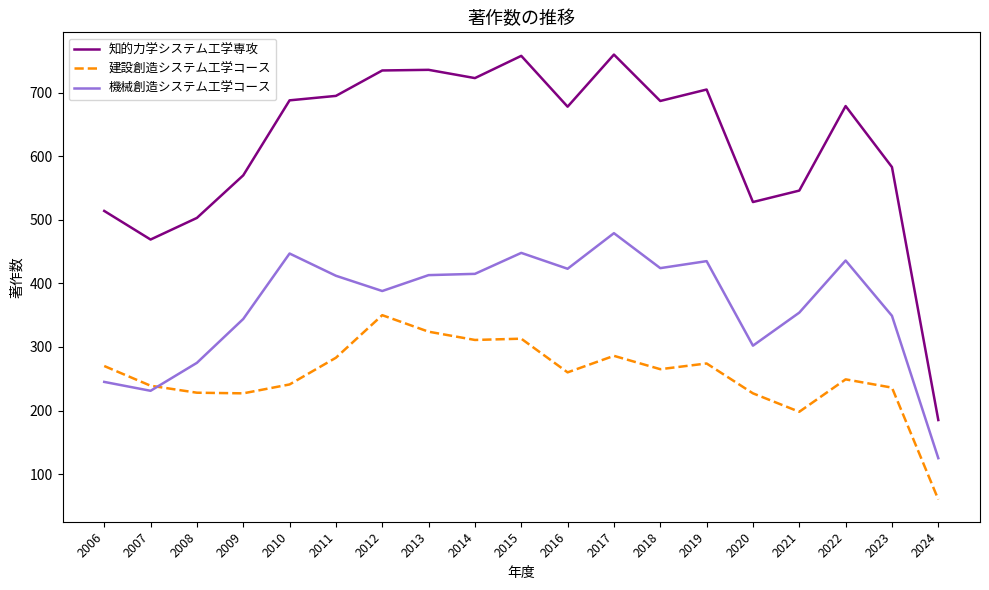

Which series changed the most between 2007 and 2019?

知的力学システム工学専攻